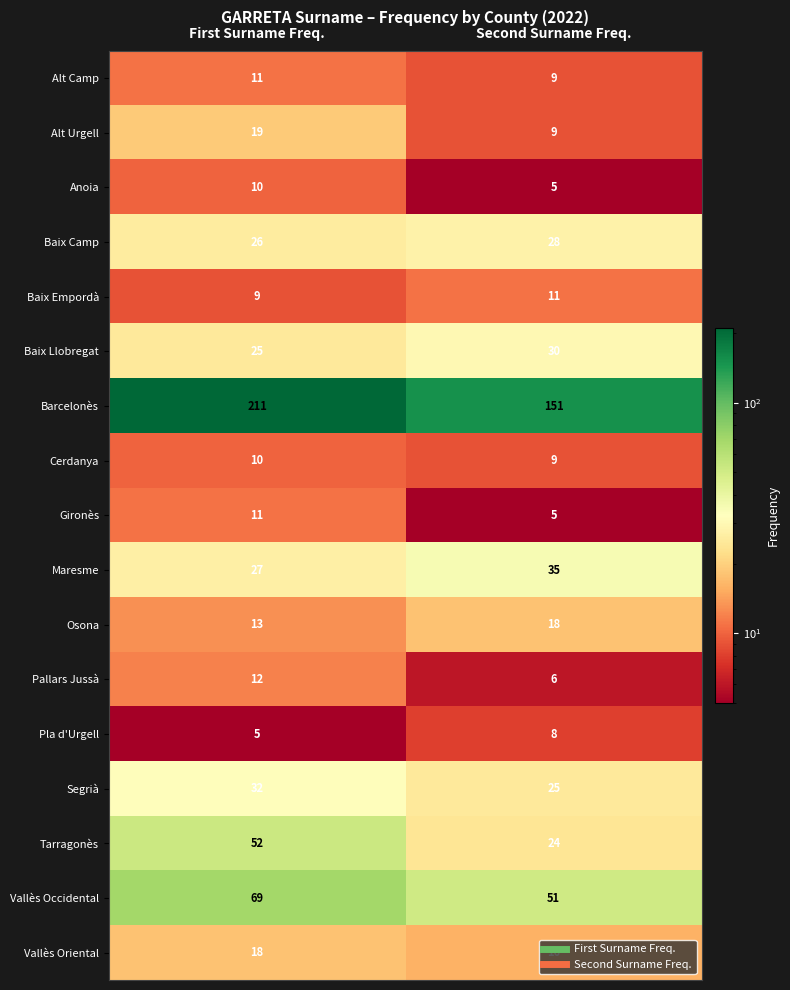

The Barcelonès series shows 114 at First Surname Freq.. True or false?

False